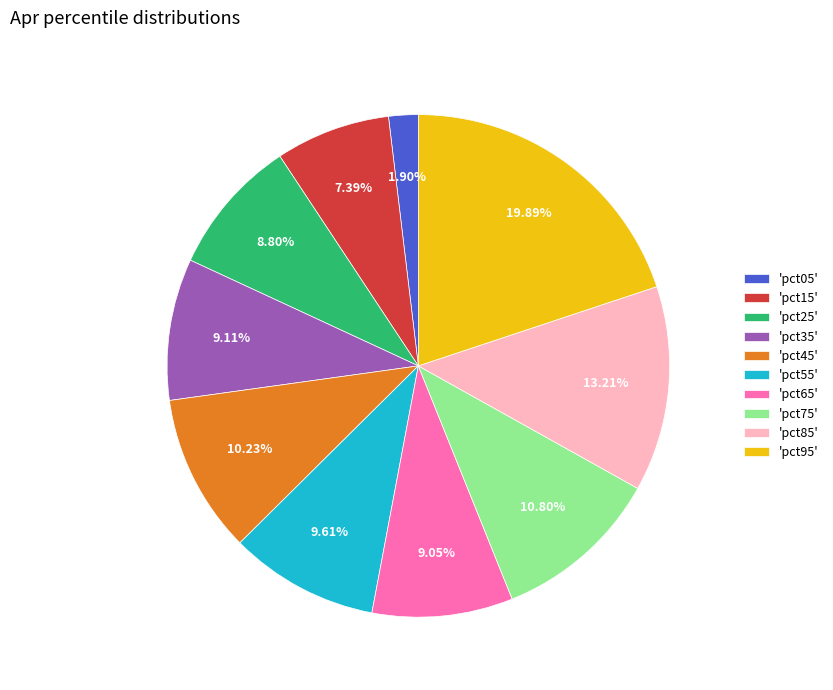

Between 'pct95' and 'pct35', which is larger?

'pct95'